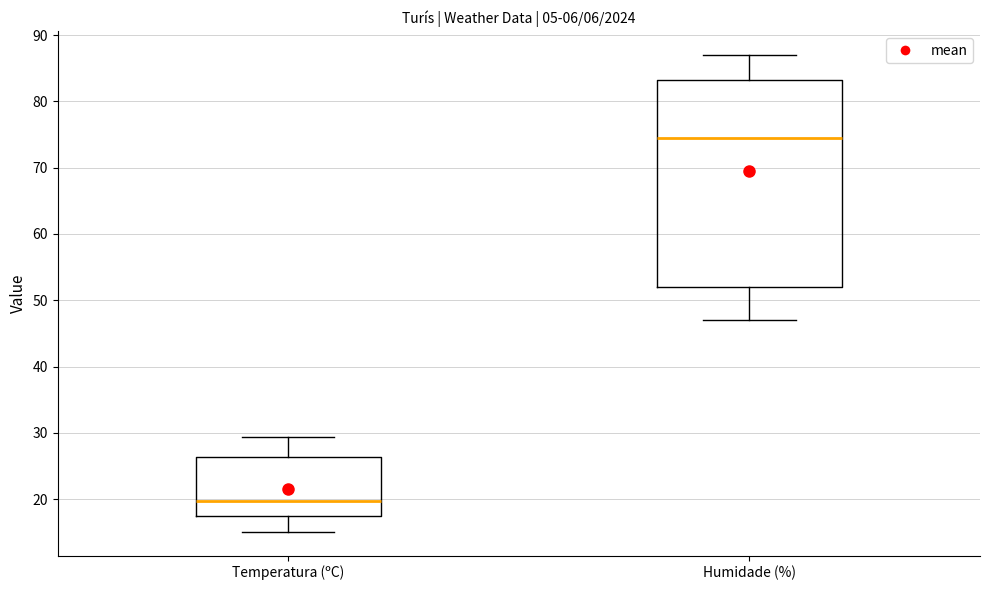

Reading left to right, transcribe this box plot: for each box, give where its median line is, the range the box spans, and where its two whiskers end, as read against the y-axis. The values are not printed on the chart, so give them approximately, as read against the axis.

Temperatura (ºC): median 20, box 17 to 26, whiskers 15 to 29
Humidade (%): median 75, box 52 to 83, whiskers 47 to 87